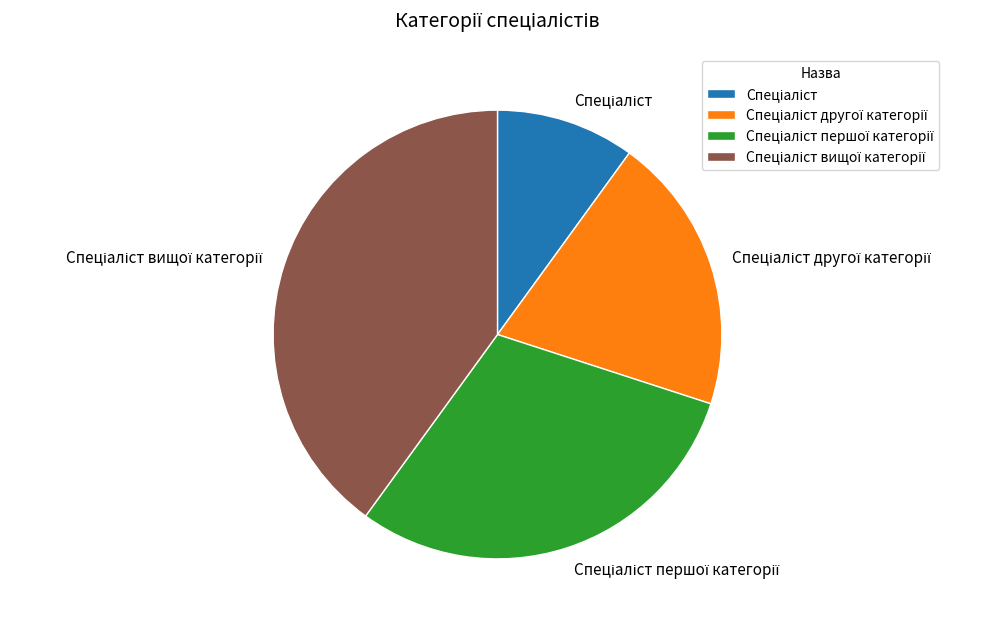

Is there any slice that represents more than half of the pie?

No